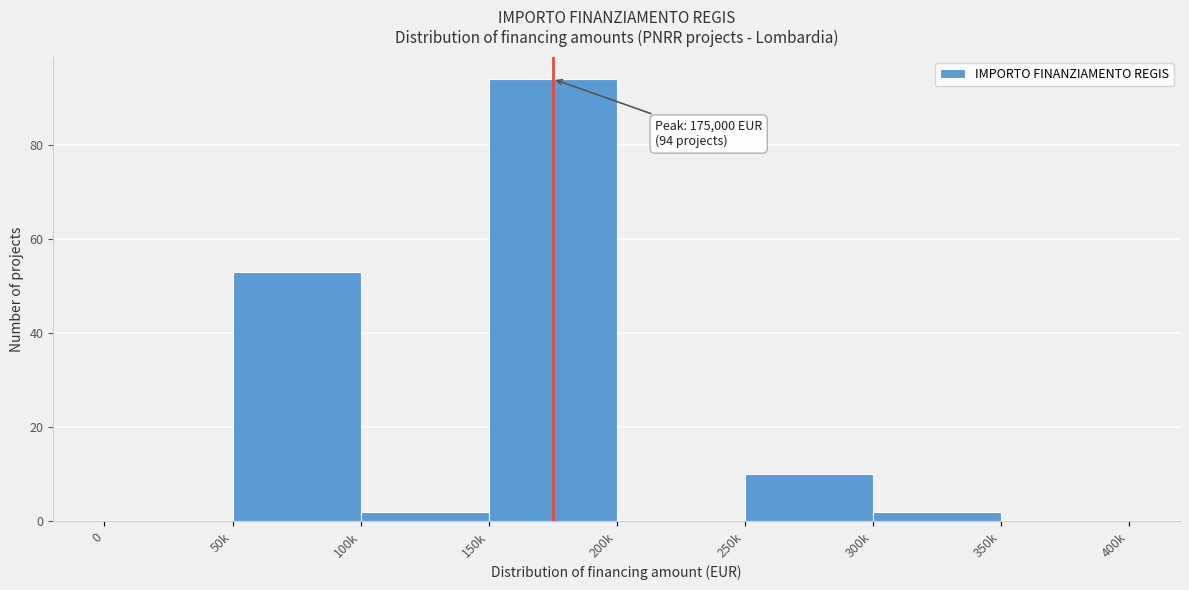

Reading right to left, extract all data points from this chart.

350k=0	300k=2	250k=10	200k=0	150k=94	100k=2	50k=53	0=0